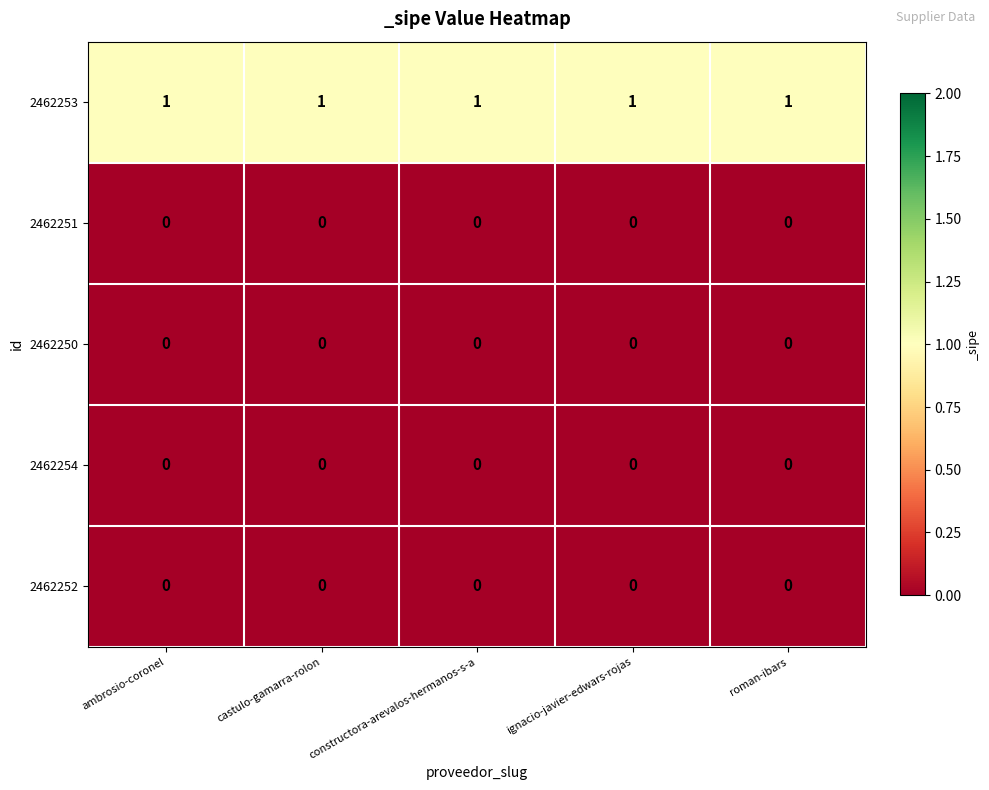

Is the value of 2462252 at constructora-arevalos-hermanos-s-a greater than the value of 2462253 at ignacio-javier-edwars-rojas?

No